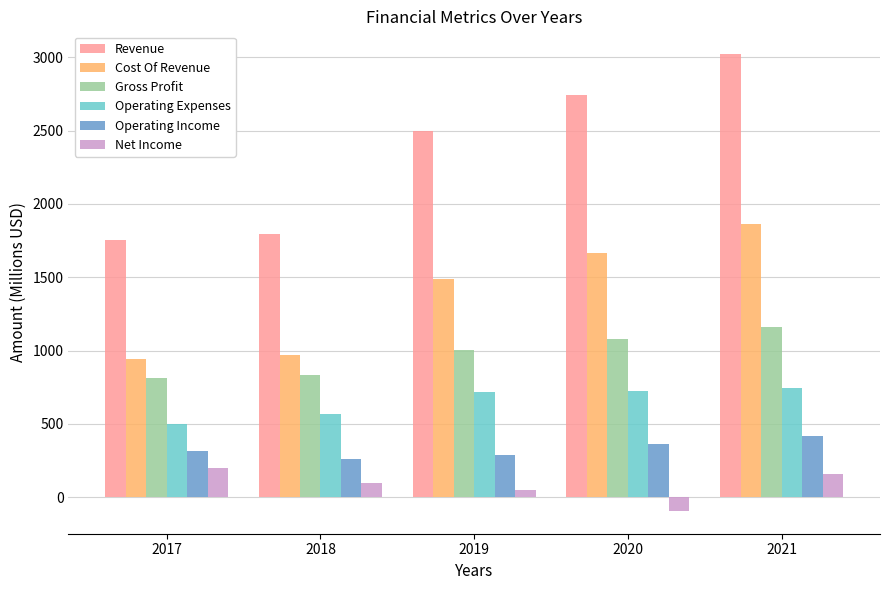

What are all the series names shown in the legend?

Revenue, Cost Of Revenue, Gross Profit, Operating Expenses, Operating Income, Net Income